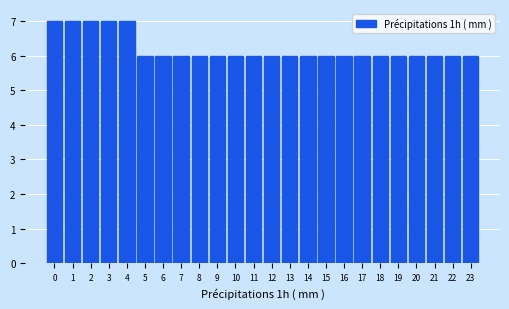

Reading left to right, list all the values displayed in this chart.

0=7	1=7	2=7	3=7	4=7	5=6	6=6	7=6	8=6	9=6	10=6	11=6	12=6	13=6	14=6	15=6	16=6	17=6	18=6	19=6	20=6	21=6	22=6	23=6